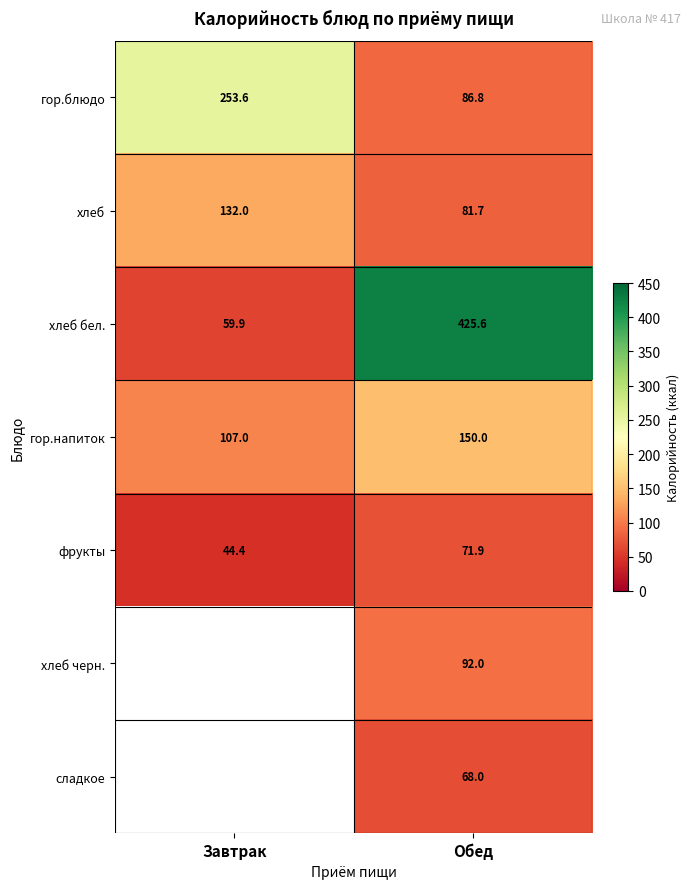

Is it true that хлеб черн. equals 92.0 at Обед?

True